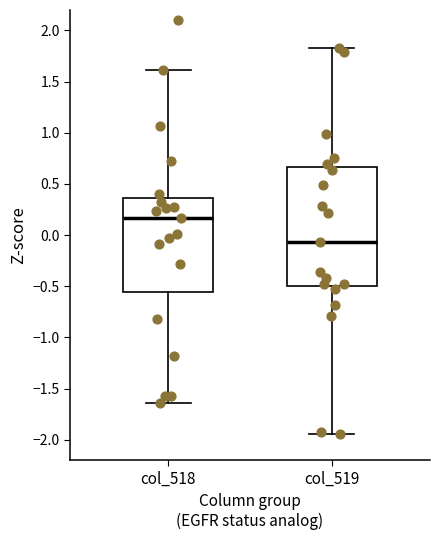

Reading left to right, transcribe this box plot: for each box, give where its median line is, the range the box spans, and where its two whiskers end, as read against the y-axis. The values are not printed on the chart, so give them approximately, as read against the axis.

col_518: median 0.15, box -0.55 to 0.35, whiskers -1.65 to 1.60
col_519: median -0.05, box -0.50 to 0.65, whiskers -1.95 to 1.85